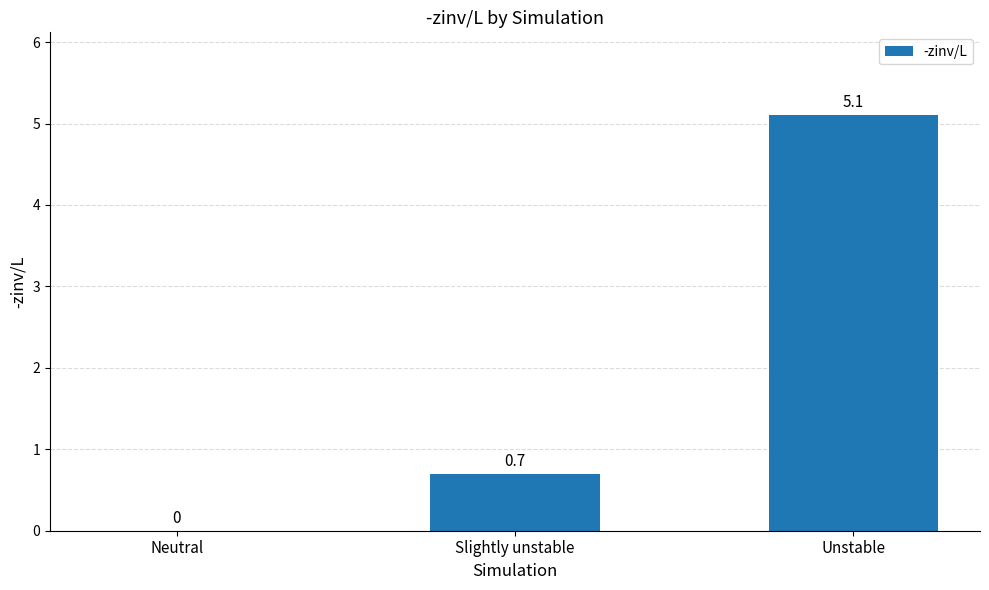

Reading left to right, what are all the values shown in this chart?

Neutral=0.0	Slightly unstable=0.7	Unstable=5.1